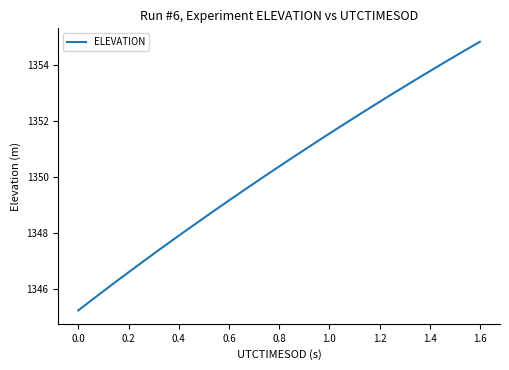

What is the smallest value displayed?

1345.2